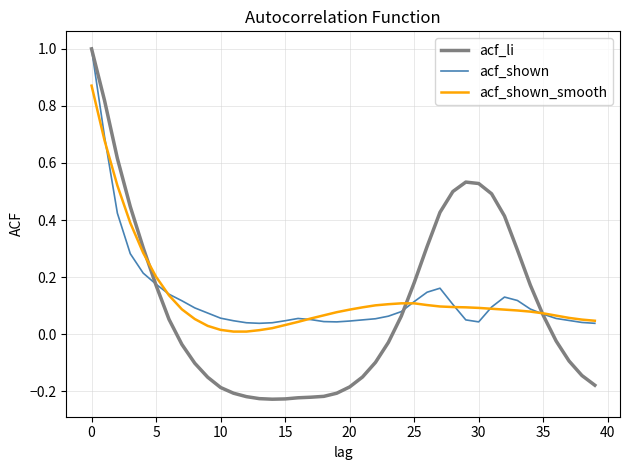

At how many categories does at least one series exceed 0?

40